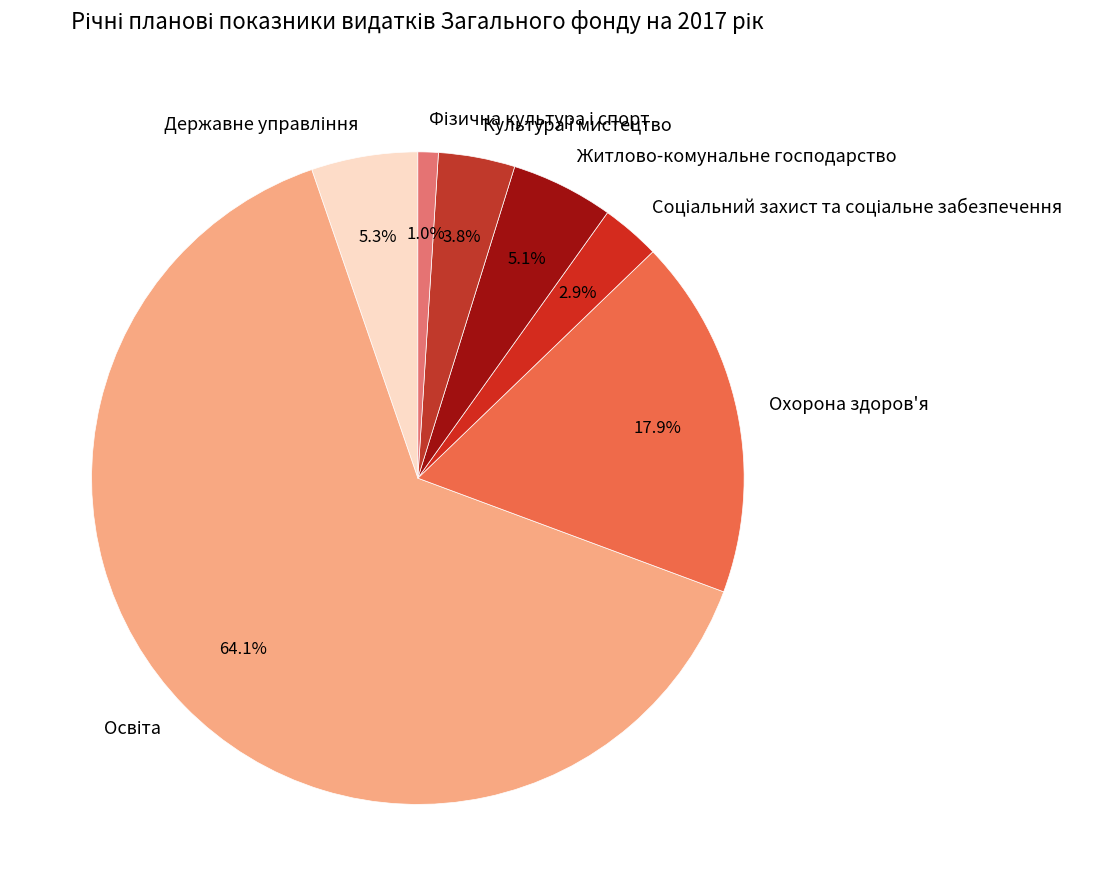

Is it true that Житлово-комунальне господарство is 5% of the pie?

True